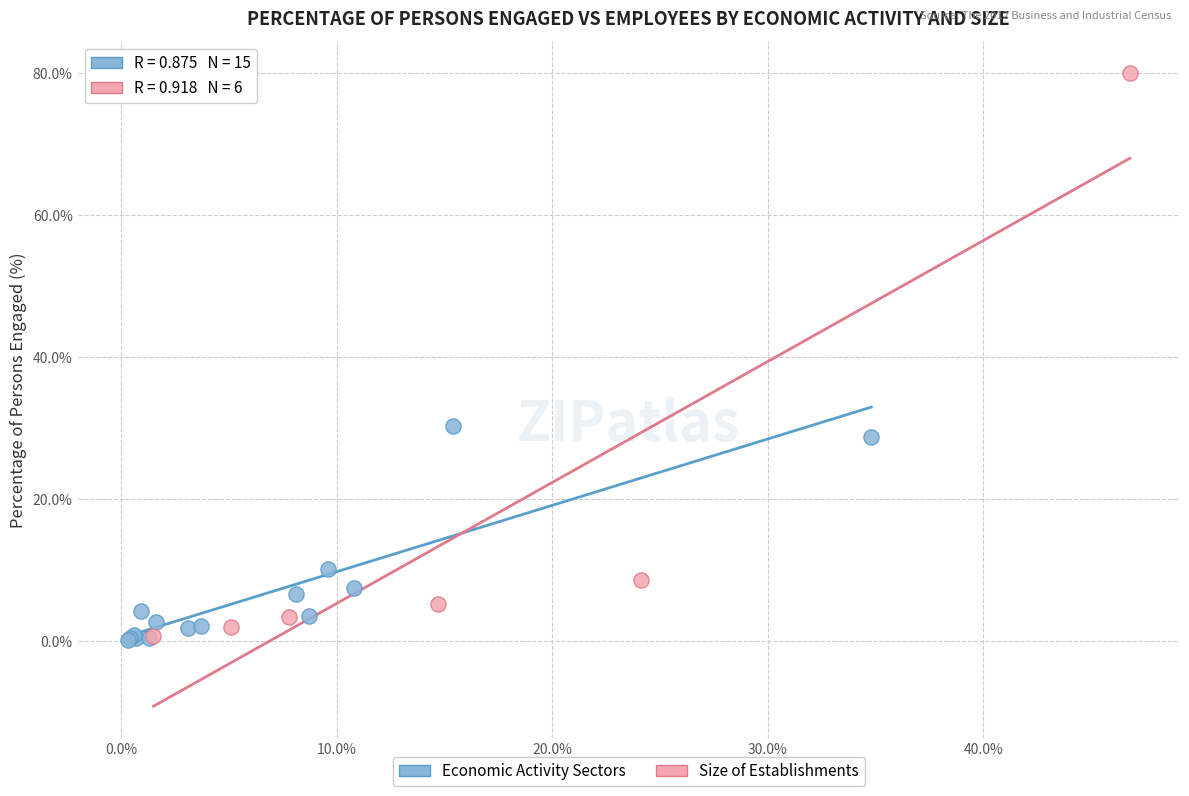

Which series has the largest Y range (max minus min)?

Size of Establishments